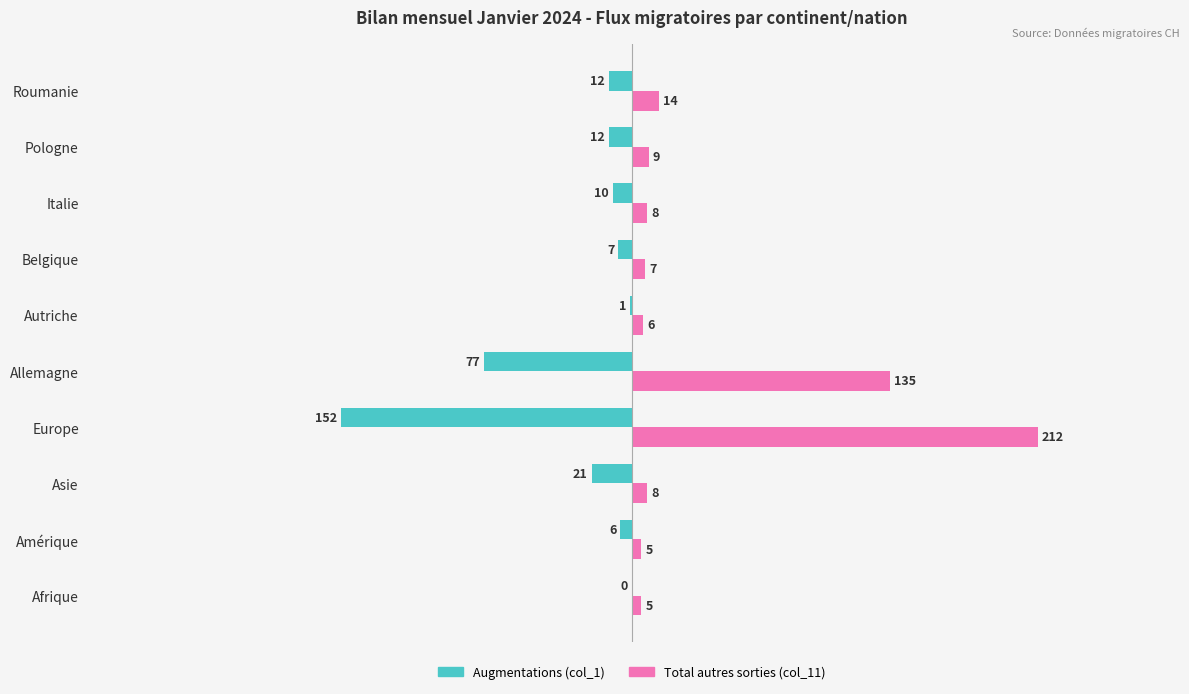

Read the Augmentations (col_1) value at Allemagne.

-77